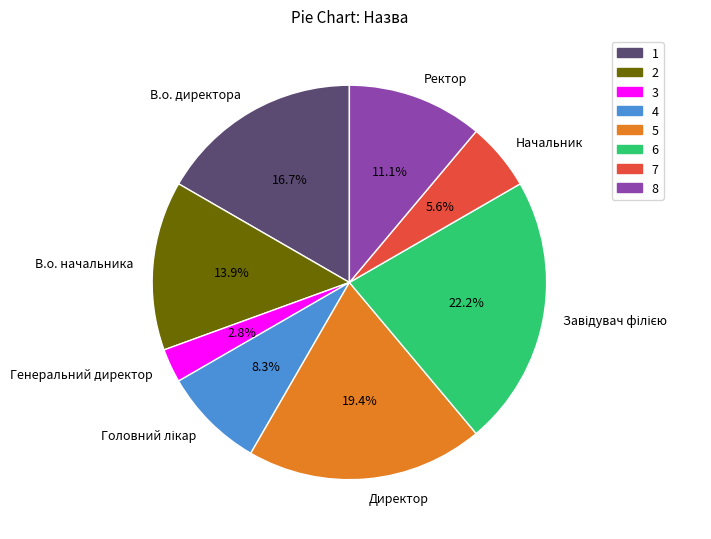

Is there a majority slice in this chart?

No